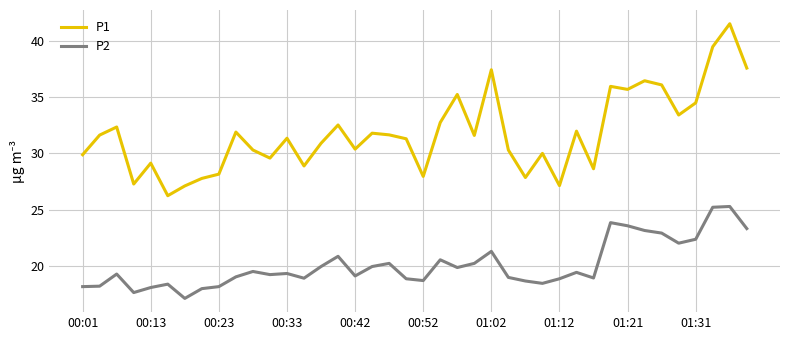

What is the minimum value for P1?

26.2